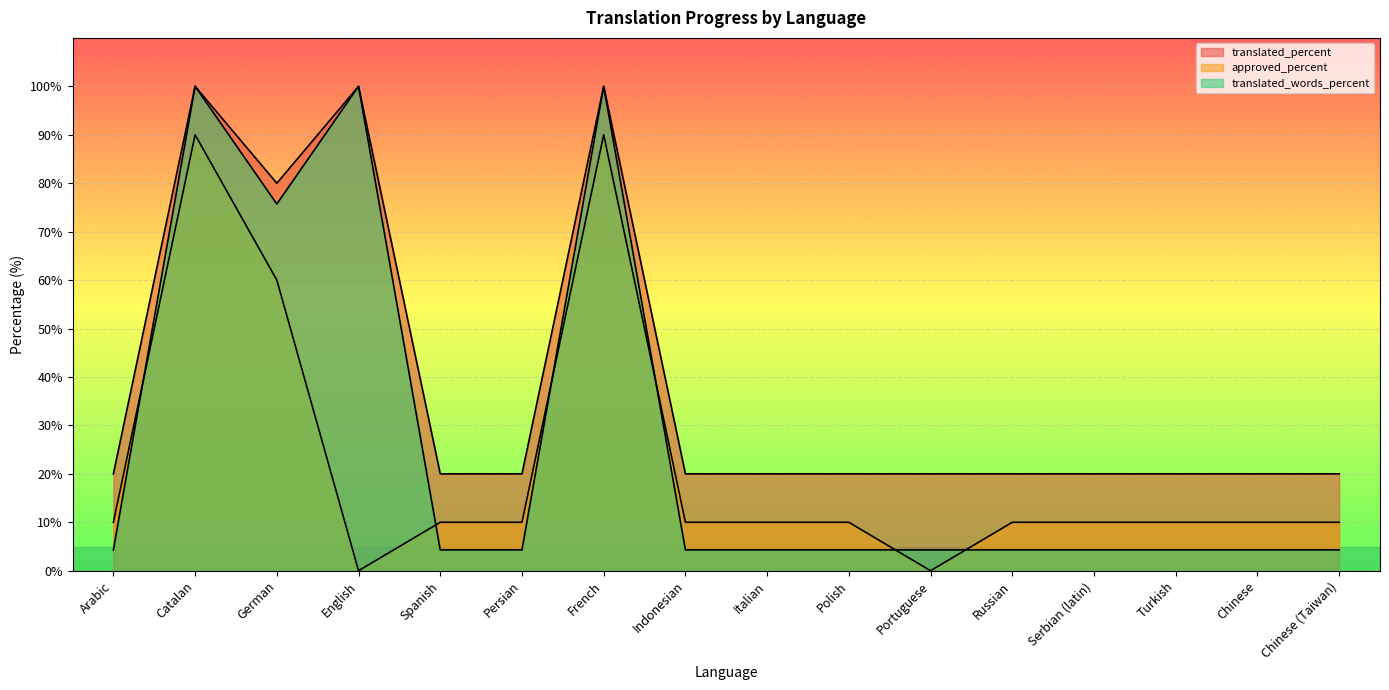

At how many categories does at least one series exceed 89?

3